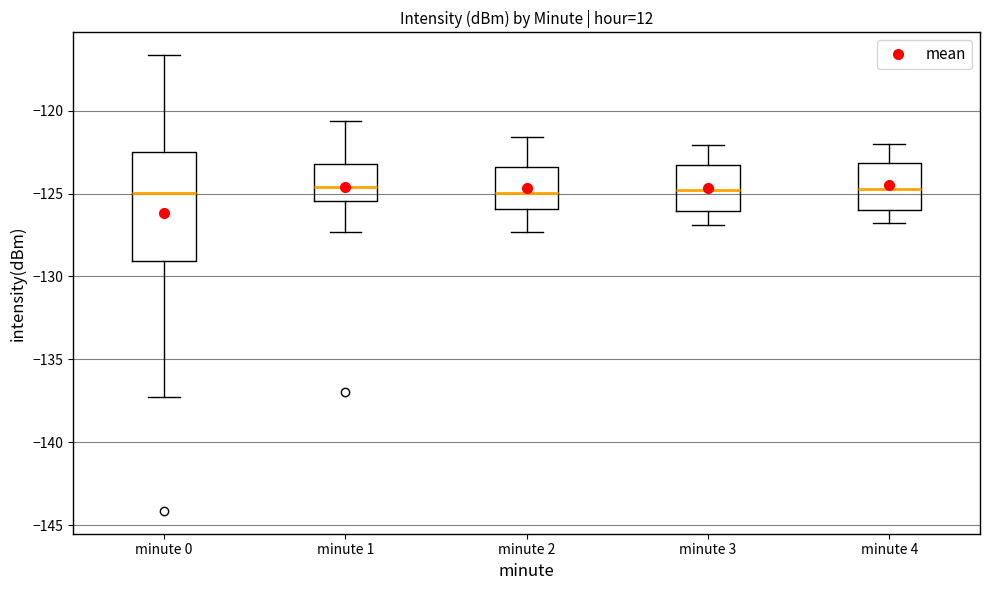

Reading left to right, read every box against the y-axis: the position of its median line, the range the box covers, and the ends of its whiskers. The values are not printed on the chart, so give them approximately, as read against the axis.

minute 0: median -125.0, box -129.0 to -122.5, whiskers -137.5 to -116.5
minute 1: median -124.5, box -125.5 to -123.0, whiskers -127.5 to -120.5
minute 2: median -125.0, box -126.0 to -123.5, whiskers -127.5 to -121.5
minute 3: median -125.0, box -126.0 to -123.0, whiskers -127.0 to -122.0
minute 4: median -124.5, box -126.0 to -123.0, whiskers -127.0 to -122.0